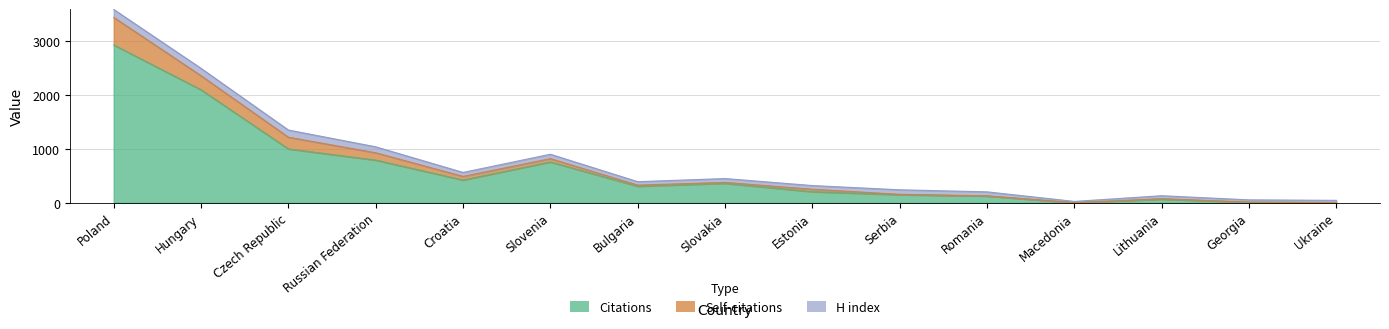

At which label does Self-citations first exceed 21?

Poland